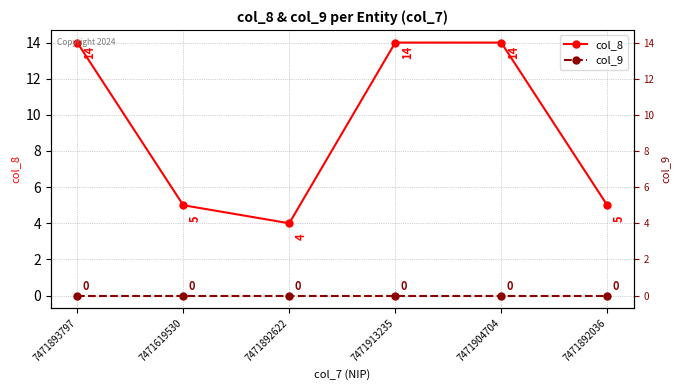

Reading left to right, extract all data points from this chart.

col_8: 7471893797=14	7471619530=5	7471892622=4	7471913235=14	7471904704=14	7471892036=5
col_9: 7471893797=0	7471619530=0	7471892622=0	7471913235=0	7471904704=0	7471892036=0